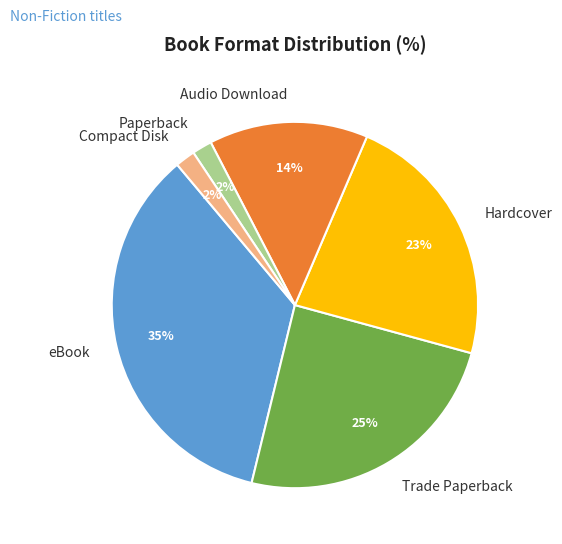

Which has a higher value, eBook or Audio Download?

eBook